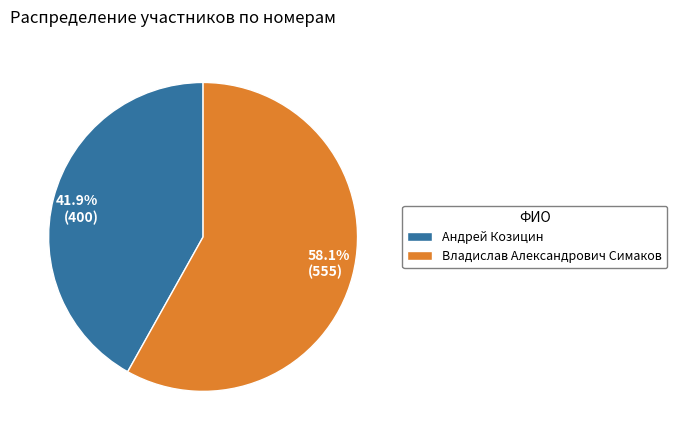

Rank the categories by value from lowest to highest.

Андрей Козицин, Владислав Александрович Симаков